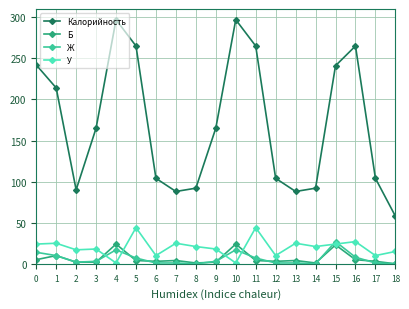

Which series has the largest total across all categories?

Калорийность